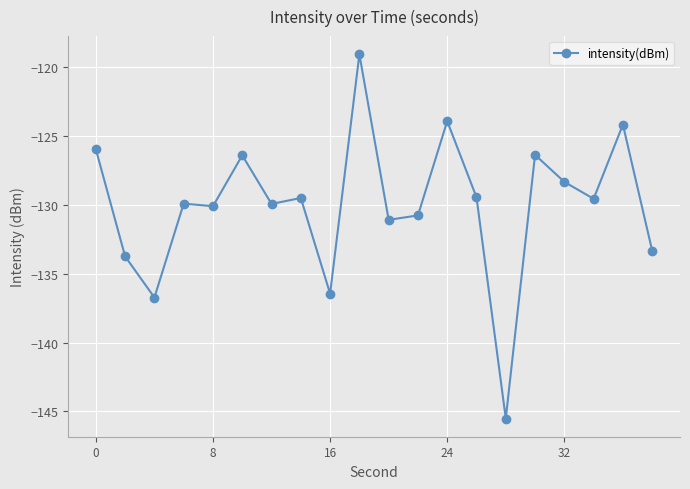

What is the greatest value displayed?

-119.1